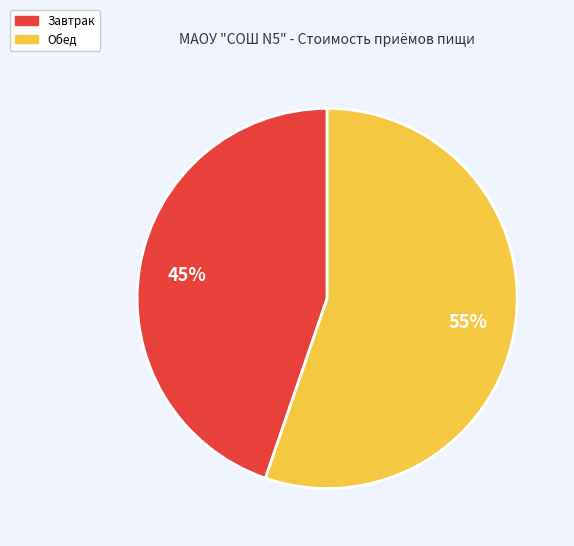

To the nearest percent, what is the combined percentage of Завтрак and Обед?

100%